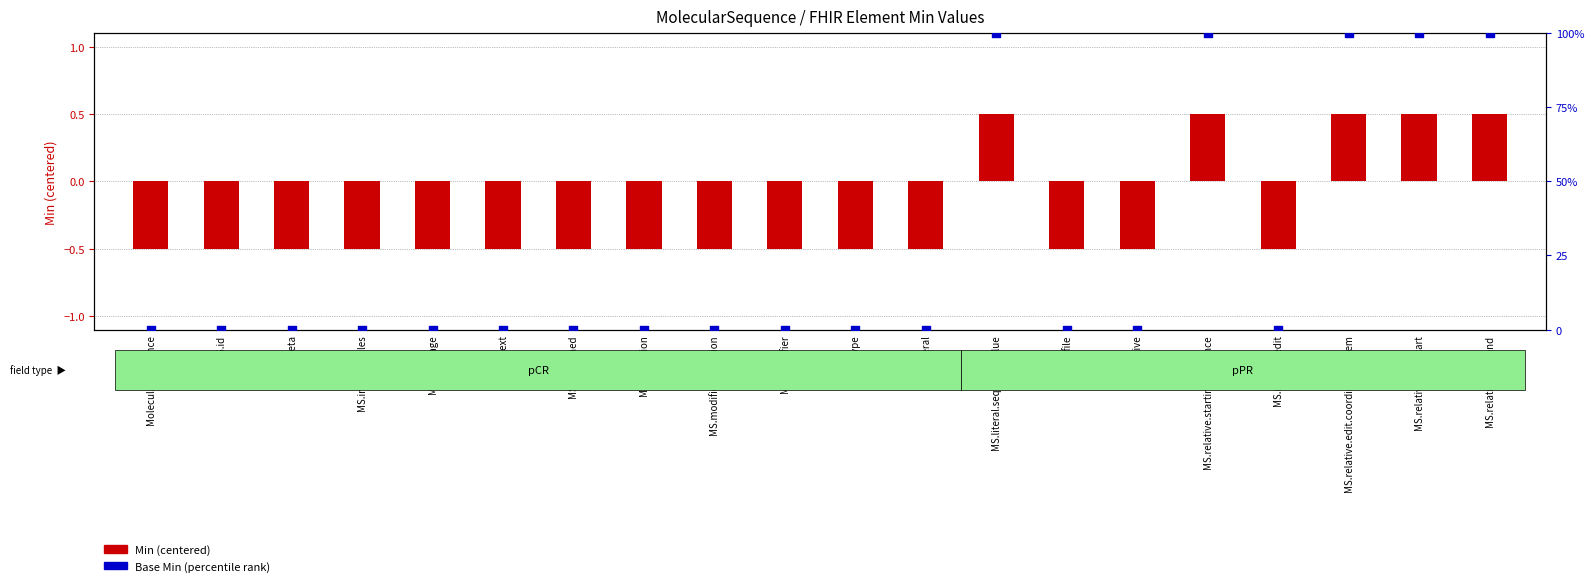

What are all the series names shown in the legend?

Min (centered), Base Min (percentile)